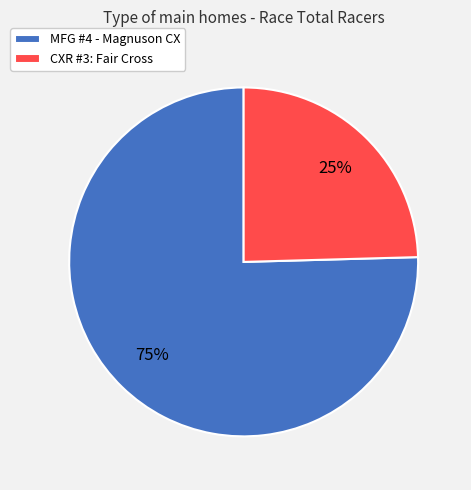

What percentage is the MFG #4 - Magnuson CX slice, to the nearest percent?

75%